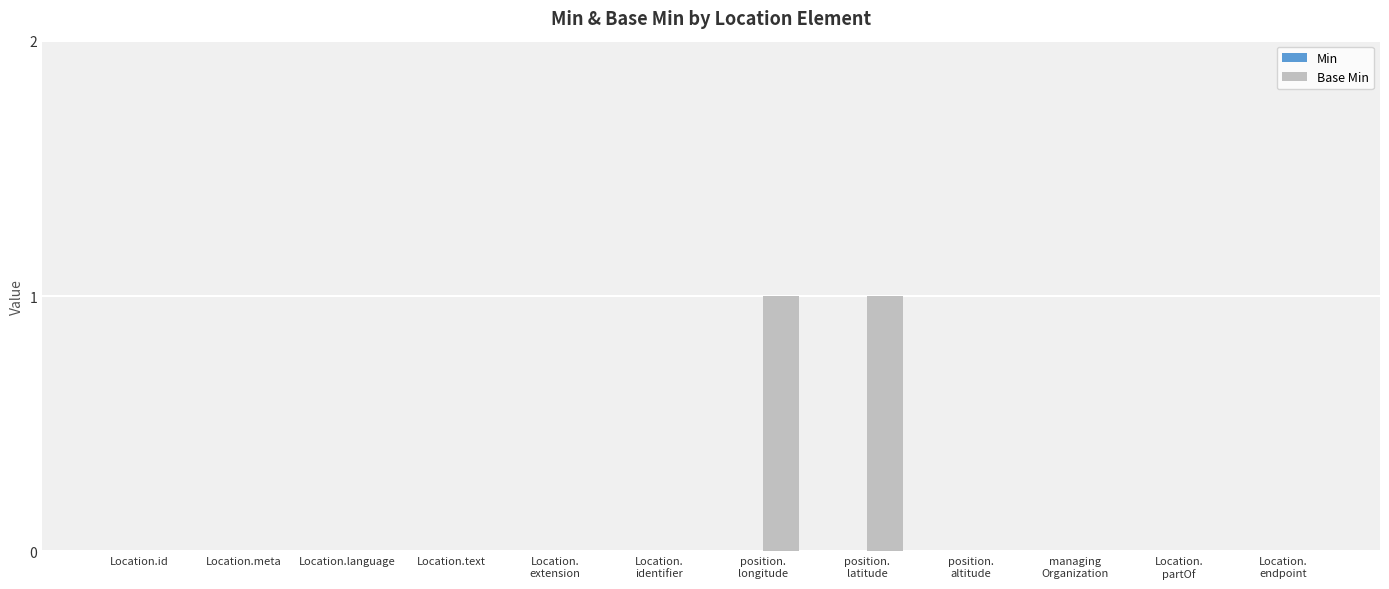

True or false: the data shows 0 at Location.text.

True